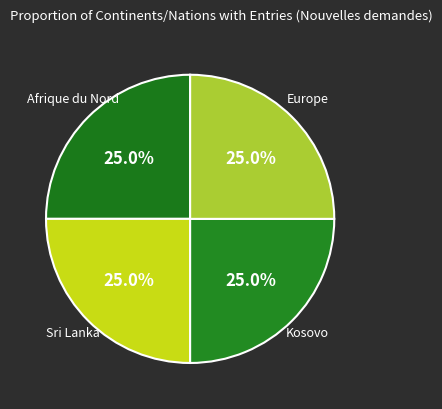

How many slices are in this pie chart?

4